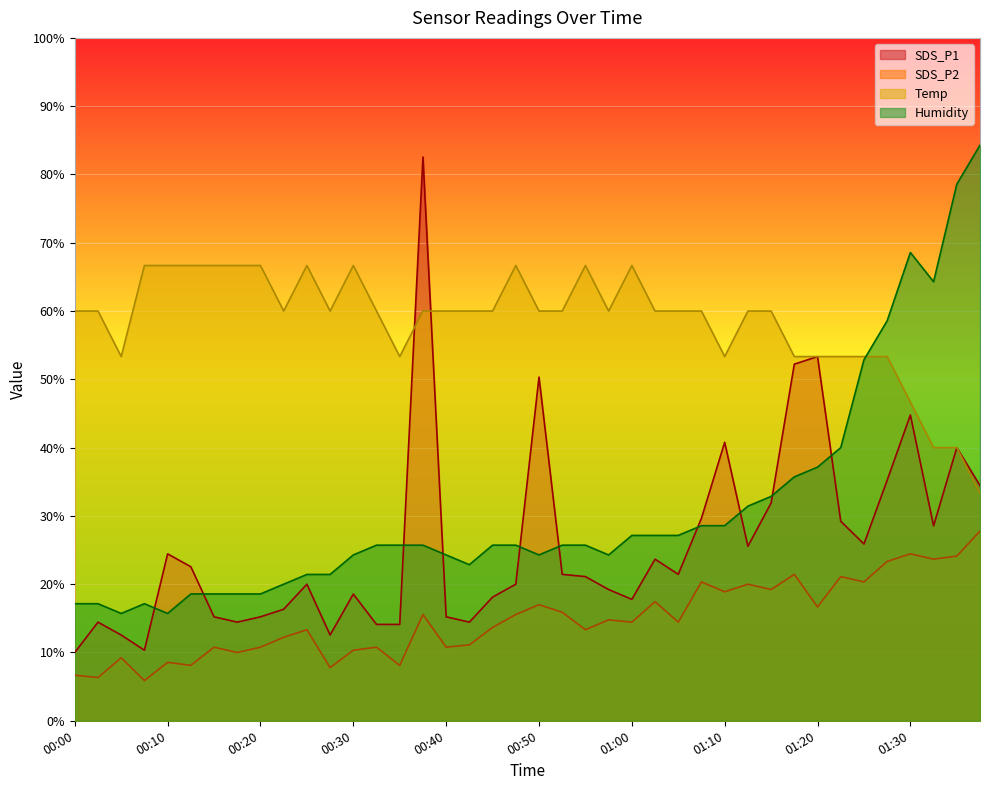

Reading left to right, list all the values displayed in this chart.

SDS_P1: 10.0	14.4	12.6	10.3	24.4	22.6	15.2	14.4	15.2	16.3	20.0	12.6	18.6	14.1	14.1	82.6	15.2	14.4	18.1	20.0	50.3	21.4	21.1	19.2	17.8	23.7	21.4	29.7	40.8	25.6	31.9	52.2	53.3	29.2	25.9	35.2	44.8	28.6	40.0	34.4
SDS_P2: 6.7	6.3	9.2	5.9	8.6	8.1	10.8	10.0	10.8	12.2	13.3	7.8	10.3	10.8	8.1	15.6	10.8	11.1	13.7	15.6	17.0	15.9	13.3	14.8	14.4	17.4	14.4	20.3	18.9	20.0	19.2	21.4	16.7	21.1	20.3	23.3	24.4	23.7	24.1	27.8
Temp: 60.0	60.0	53.3	66.7	66.7	66.7	66.7	66.7	66.7	60.0	66.7	60.0	66.7	60.0	53.3	60.0	60.0	60.0	60.0	66.7	60.0	60.0	66.7	60.0	66.7	60.0	60.0	60.0	53.3	60.0	60.0	53.3	53.3	53.3	53.3	53.3	46.7	40.0	40.0	33.3
Humidity: 17.1	17.1	15.7	17.1	15.7	18.6	18.6	18.6	18.6	20.0	21.4	21.4	24.3	25.7	25.7	25.7	24.3	22.9	25.7	25.7	24.3	25.7	25.7	24.3	27.1	27.1	27.1	28.6	28.6	31.4	32.9	35.7	37.1	40.0	52.9	58.6	68.6	64.3	78.6	84.3